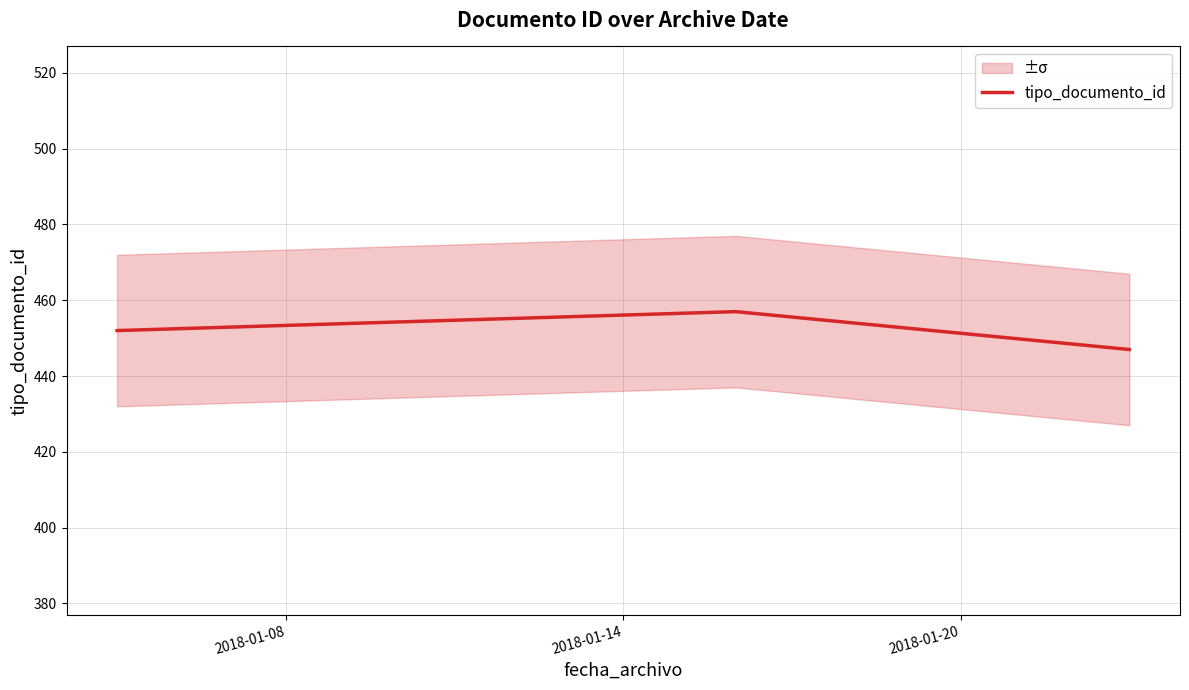

What is the minimum value for tipo_documento_id?

447